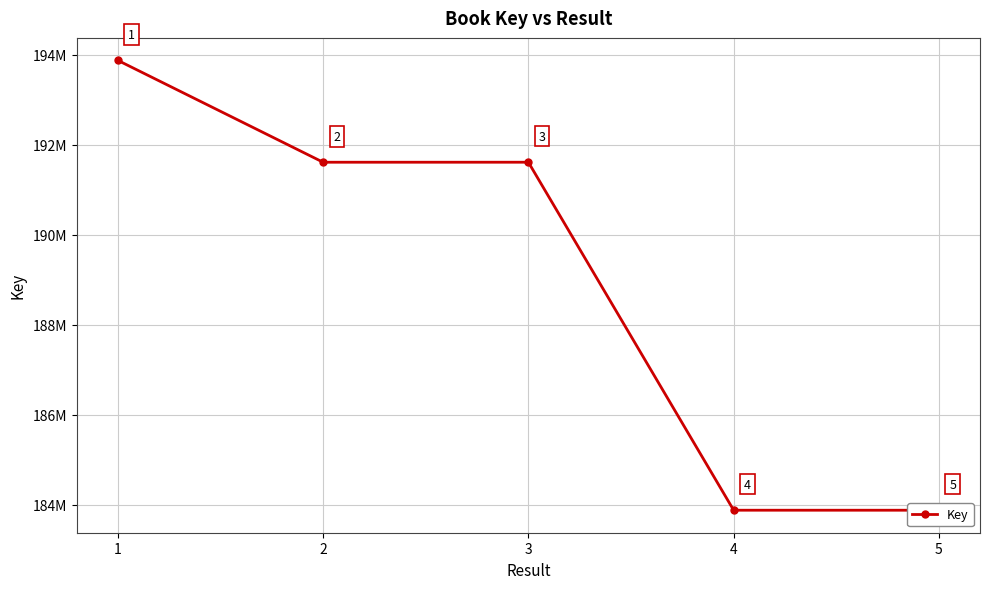

Does the chart display data point markers on the line(s)?

Yes